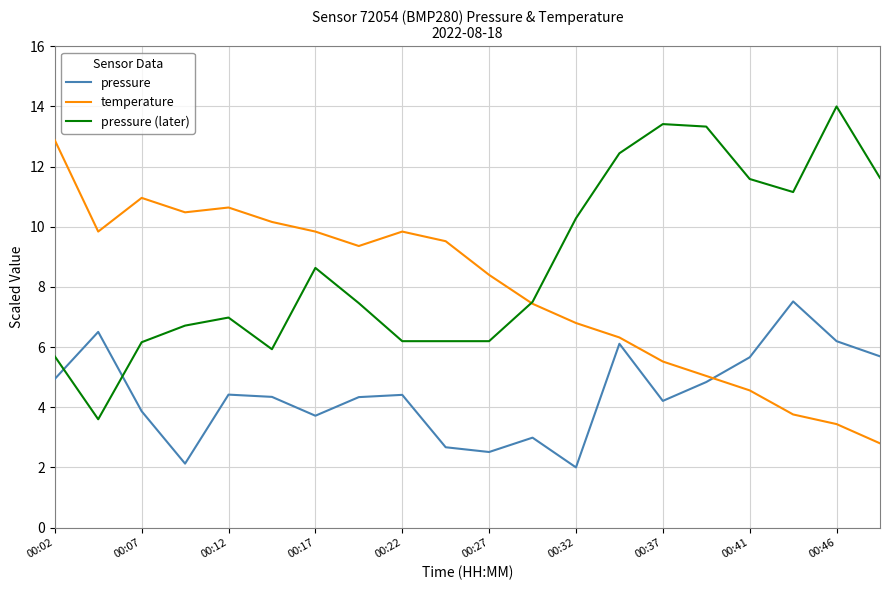

List the series in order of their peak value, highest first.

pressure (later), temperature, pressure